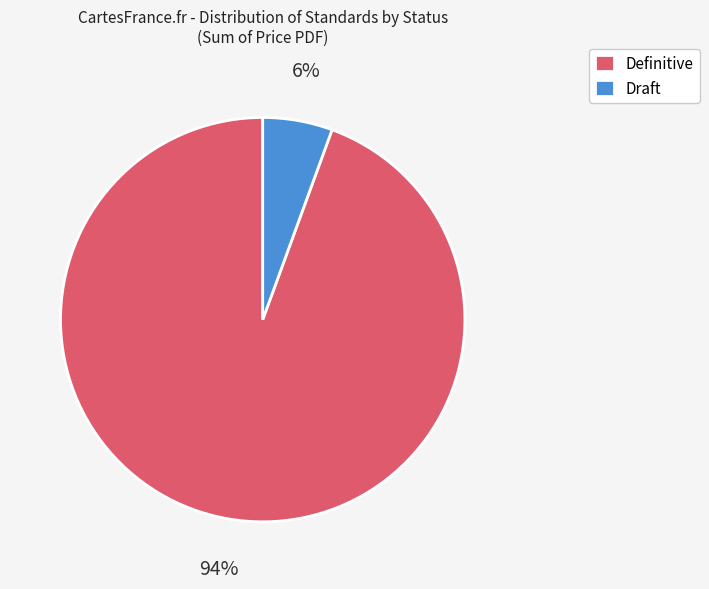

True or false: Definitive accounts for 99% of the total.

False